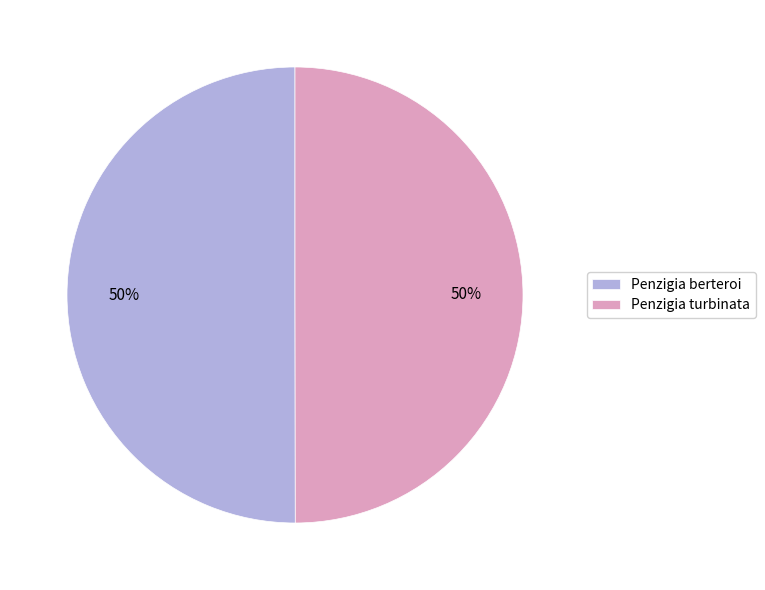

To the nearest percent, what is the average slice percentage?

50%